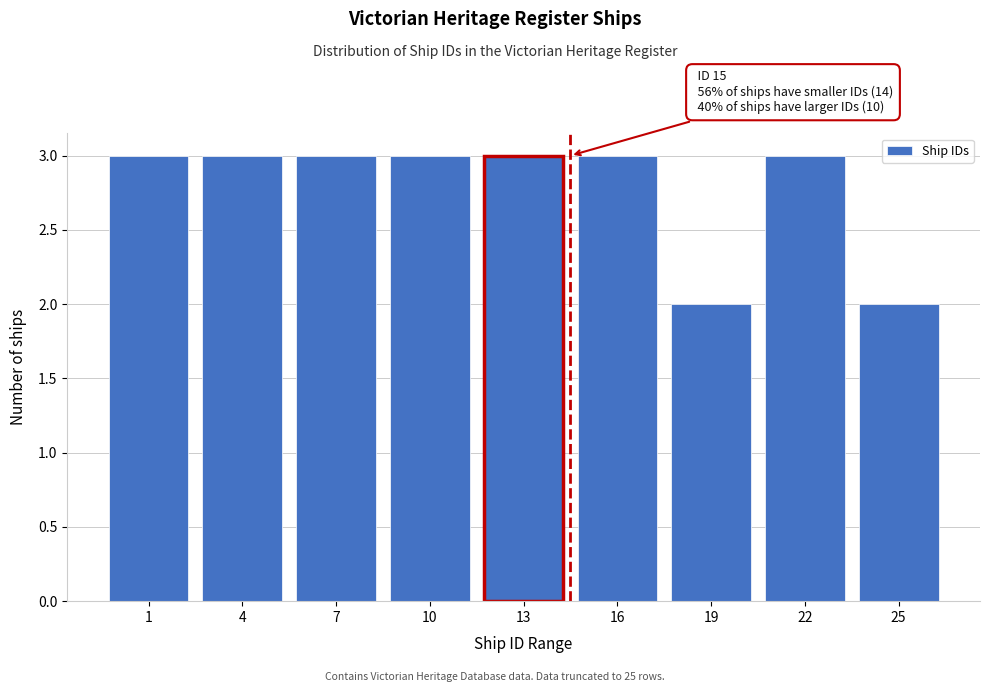

Reading left to right, list all the values displayed in this chart.

1=3	4=3	7=3	10=3	13=3	16=3	19=2	22=3	25=2